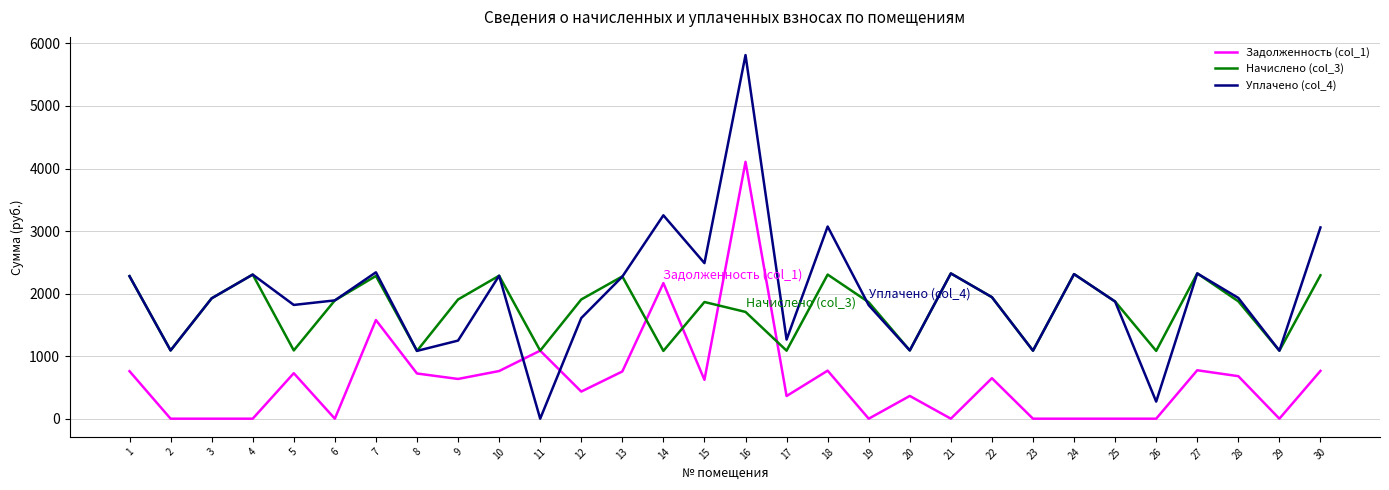

What is the total value across all series at 30?

6115.5